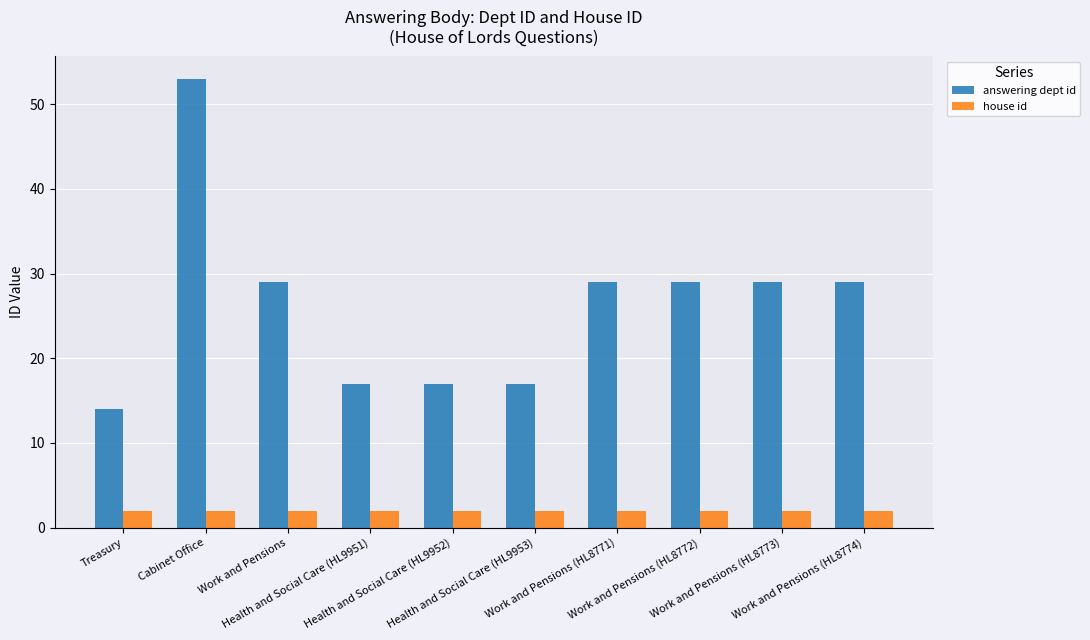

At how many categories does at least one series exceed 18?

6